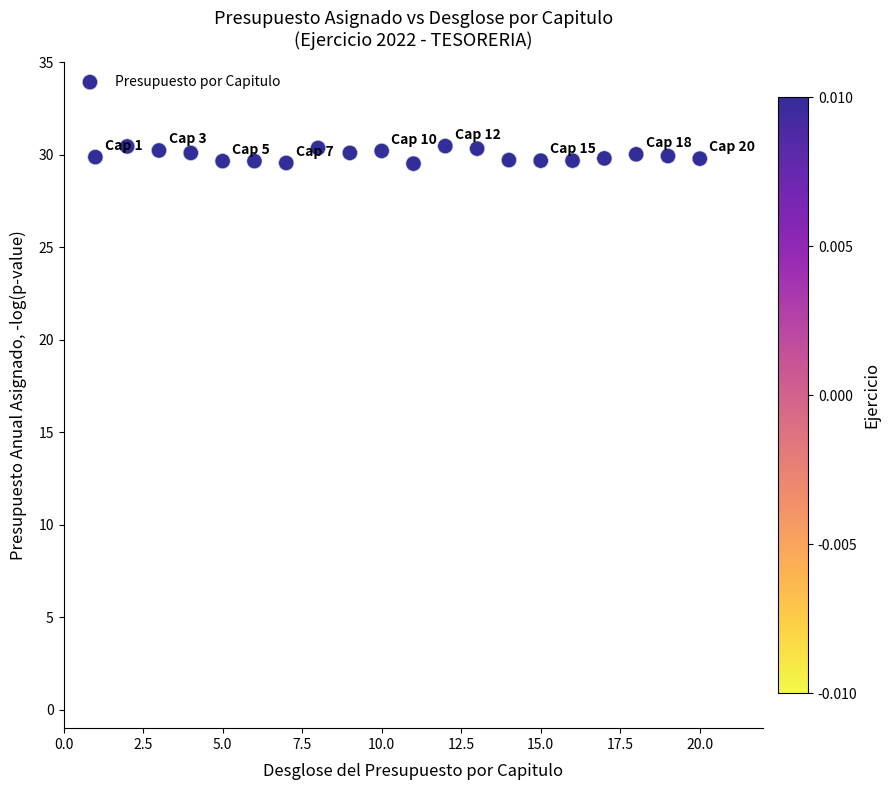

What is the range of Y values (max minus min)?

0.9